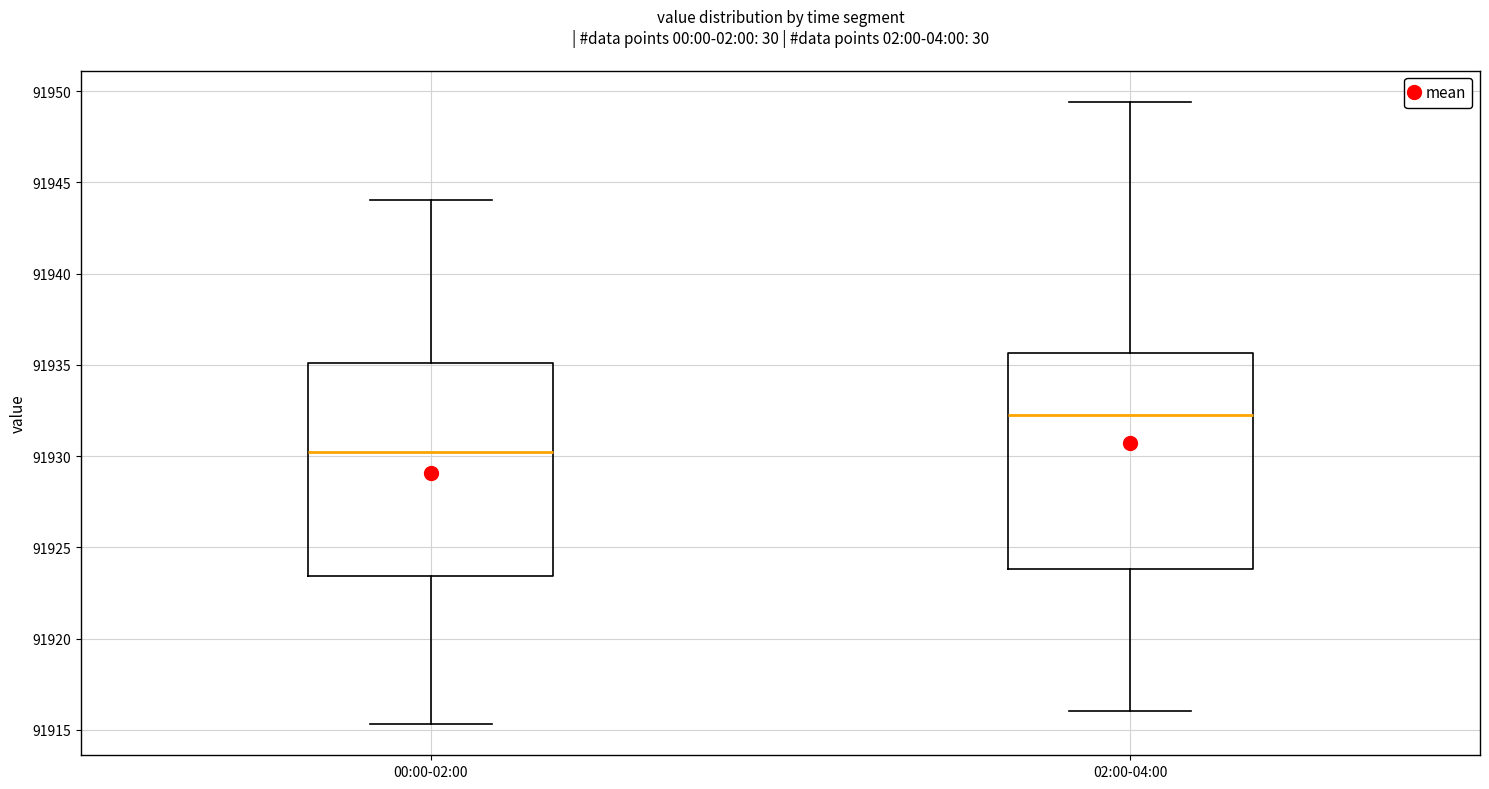

Reading left to right, read every box against the y-axis: the position of its median line, the range the box covers, and the ends of its whiskers. The values are not printed on the chart, so give them approximately, as read against the axis.

00:00-02:00: median 91930.0, box 91923.5 to 91935.0, whiskers 91915.5 to 91944.0
02:00-04:00: median 91932.5, box 91924.0 to 91935.5, whiskers 91916.0 to 91949.5